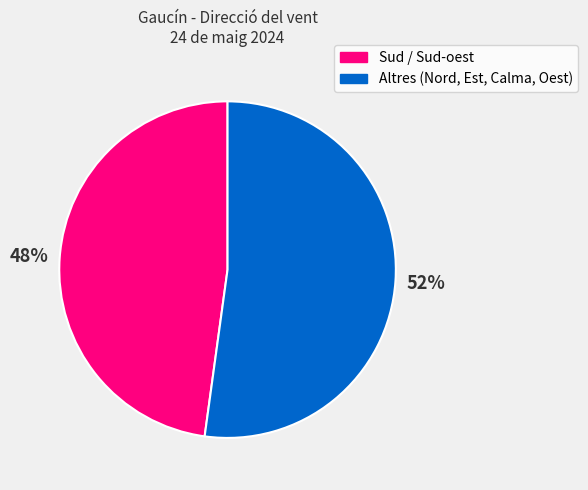

Is there any slice that represents more than half of the pie?

Yes